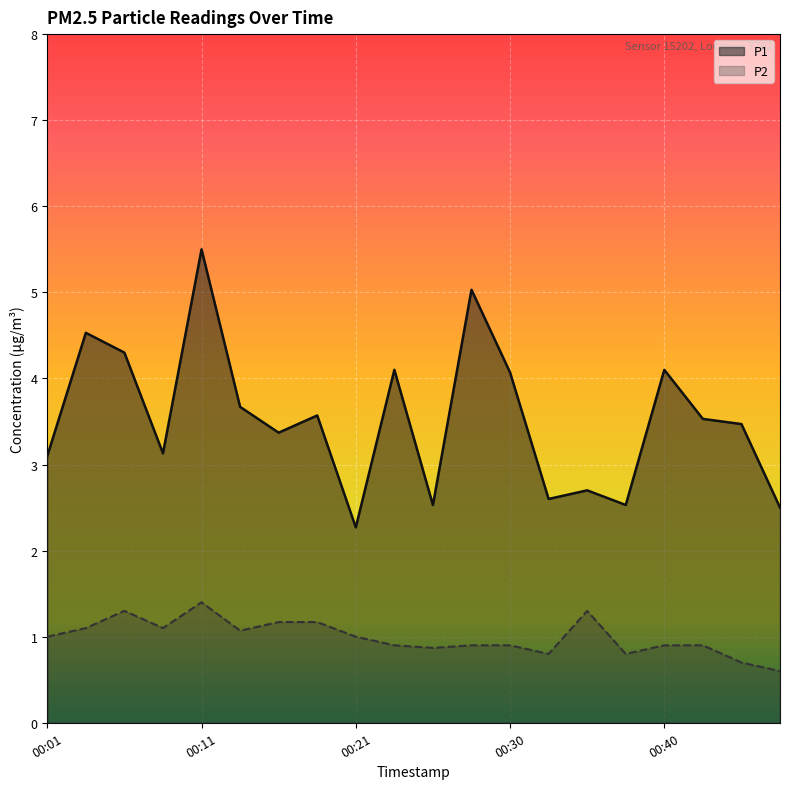

Which series has the largest total across all categories?

P1